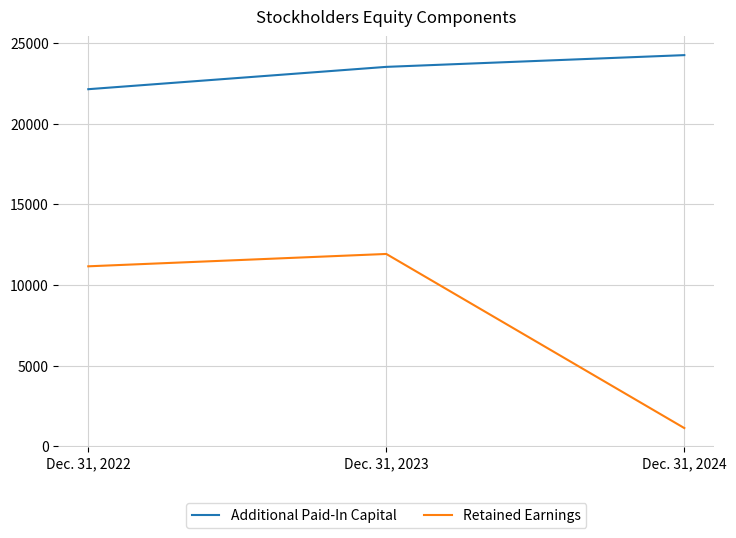

How many values in the Retained Earnings series are below 11168?

1